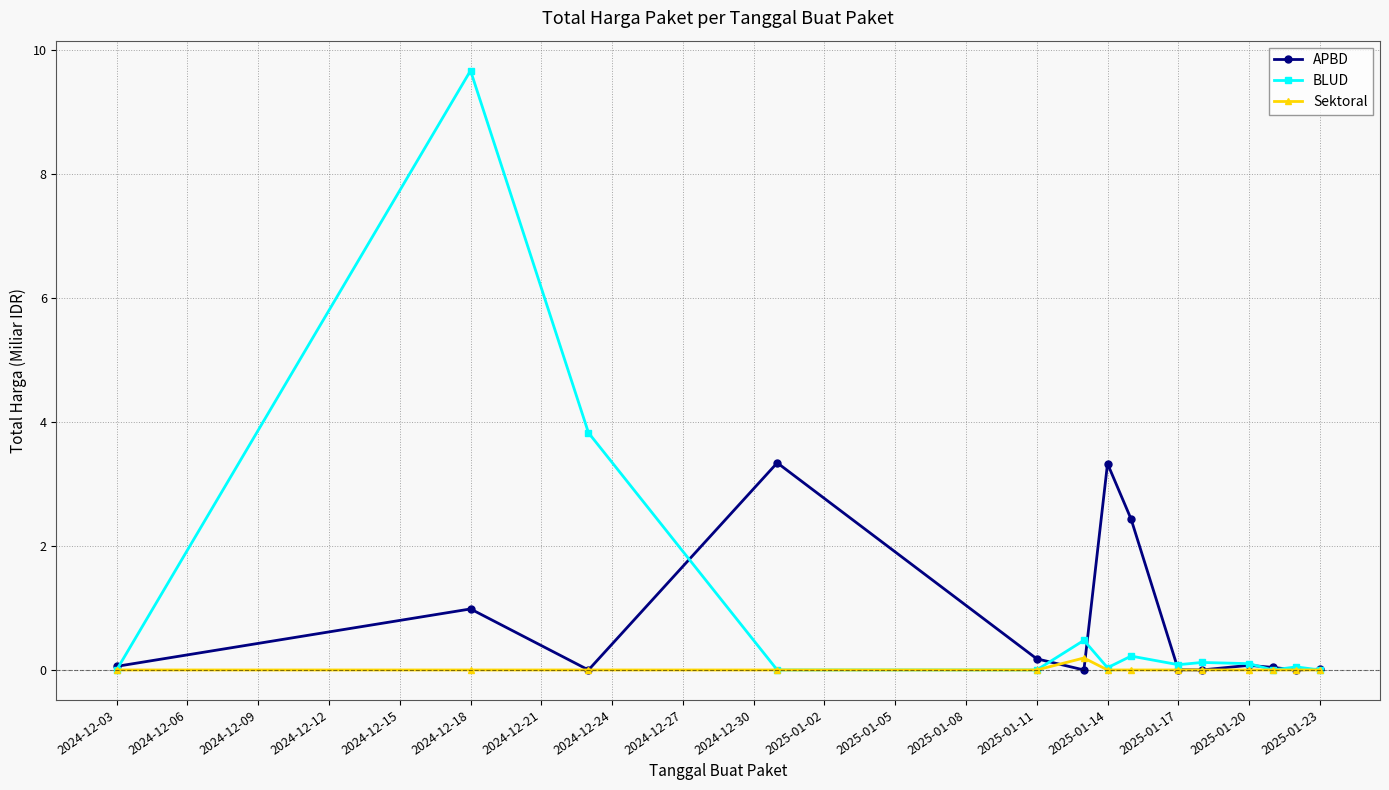

What is the maximum value shown in the chart?

9.7